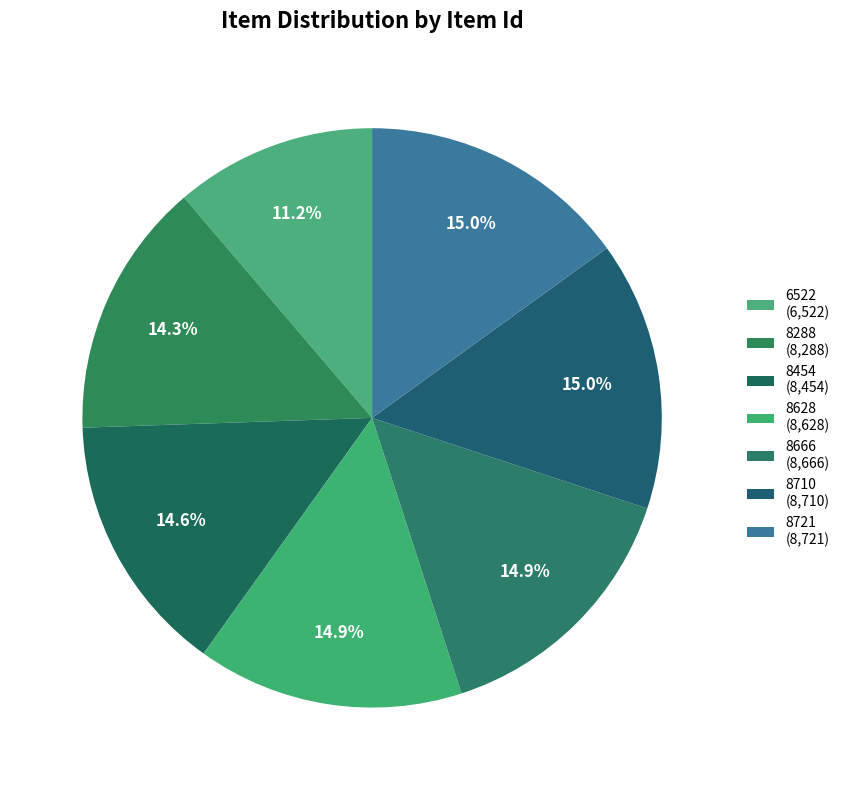

To the nearest percent, what is the difference between the 8721 and 6522 slice percentages?

4%